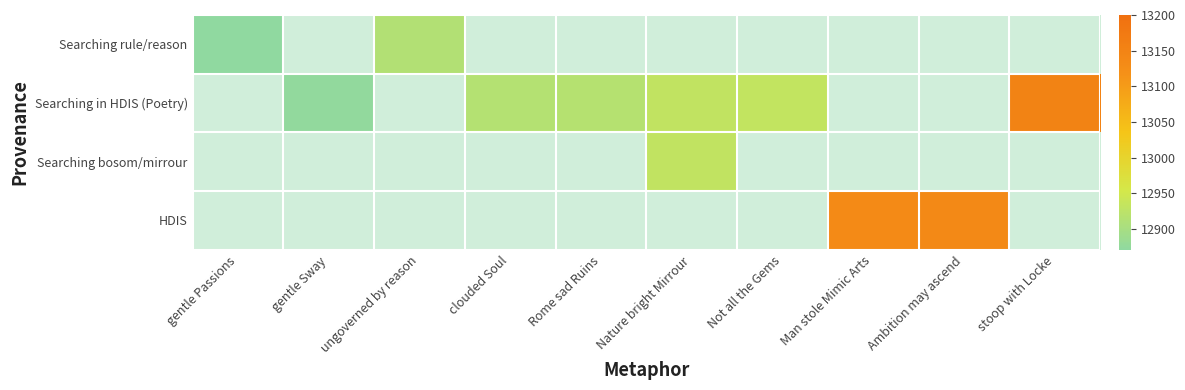

What is the minimum value shown in the chart?

12871.0